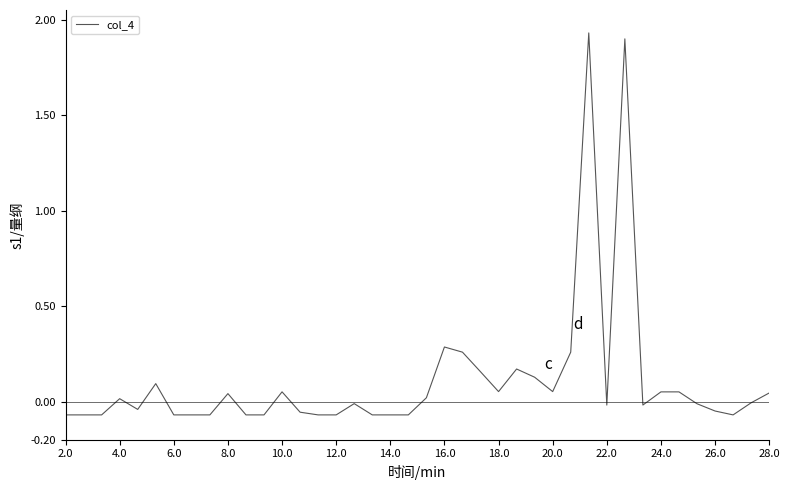

What is the difference between the maximum and minimum values?

2.0